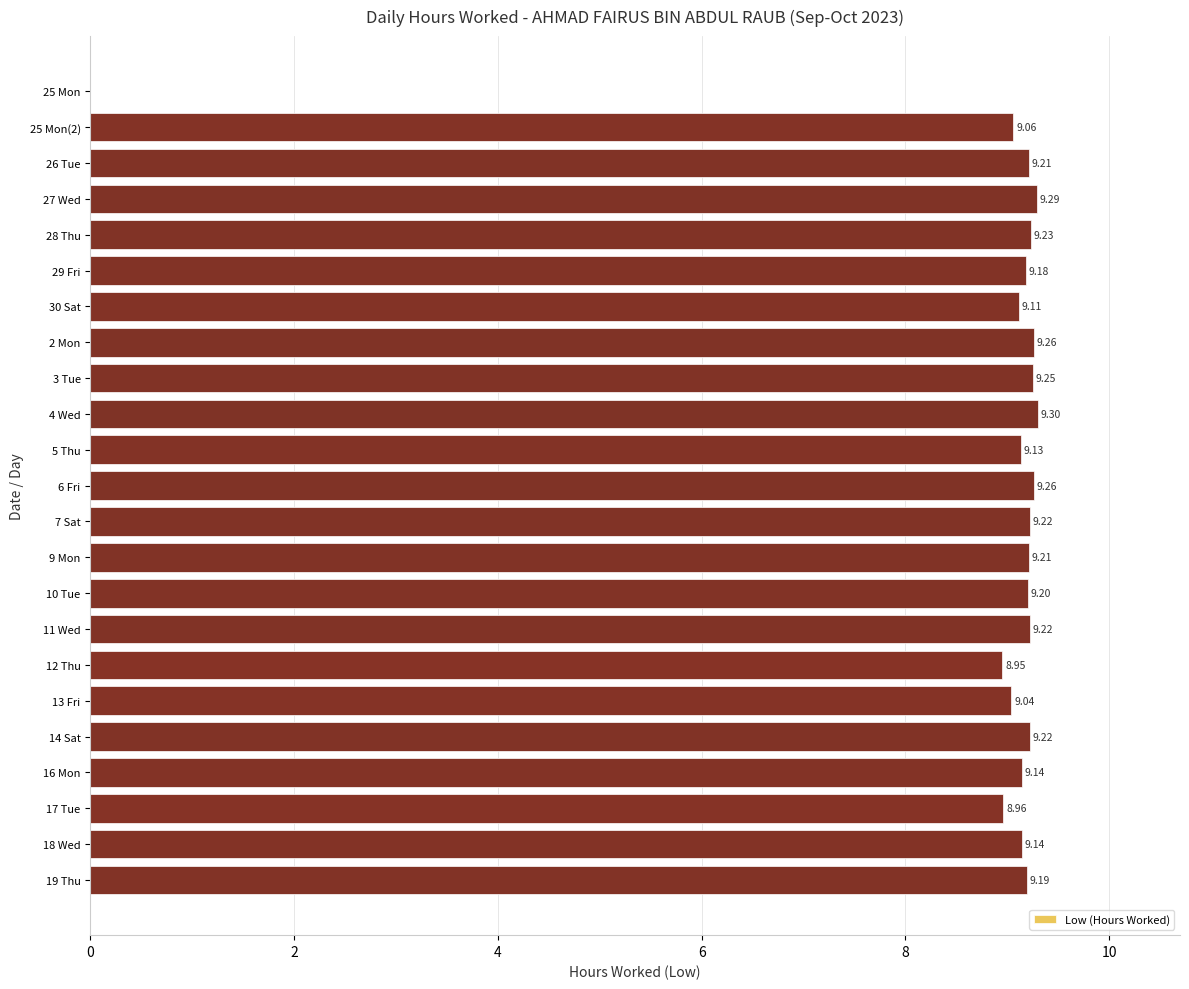

Are the bars grouped side by side (vs. stacked)?

No